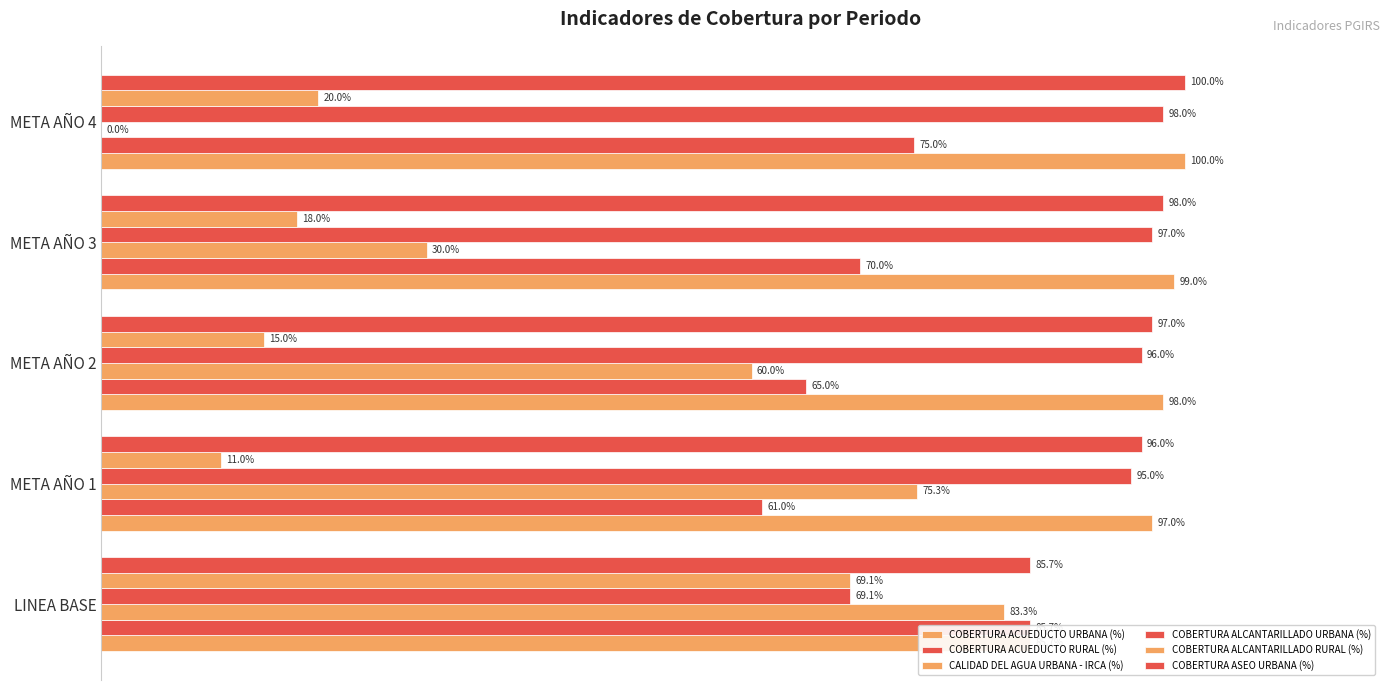

What are all the series names shown in the legend?

COBERTURA ACUEDUCTO URBANA (%), COBERTURA ACUEDUCTO RURAL (%), CALIDAD DEL AGUA URBANA - IRCA (%), COBERTURA ALCANTARILLADO URBANA (%), COBERTURA ALCANTARILLADO RURAL (%), COBERTURA ASEO URBANA (%)